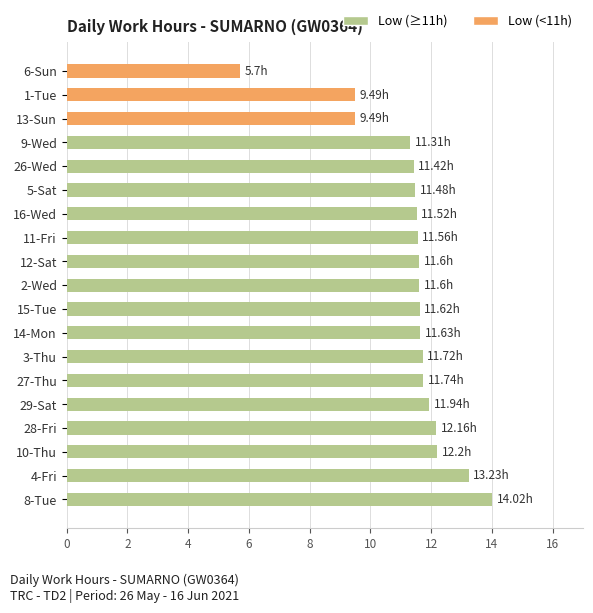

Which label corresponds to the smallest value in the chart?

6-Sun